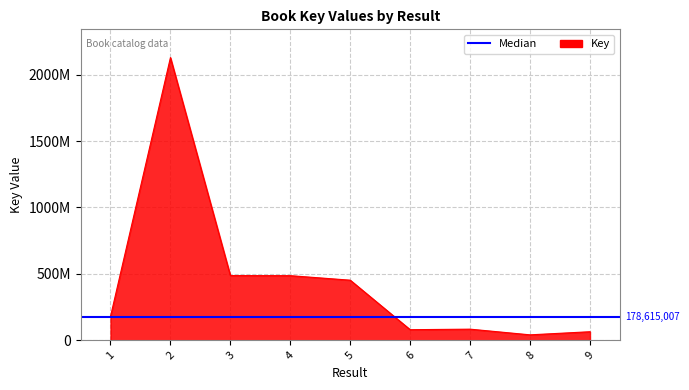

What is the change in value from 3 to 7?

-403510438